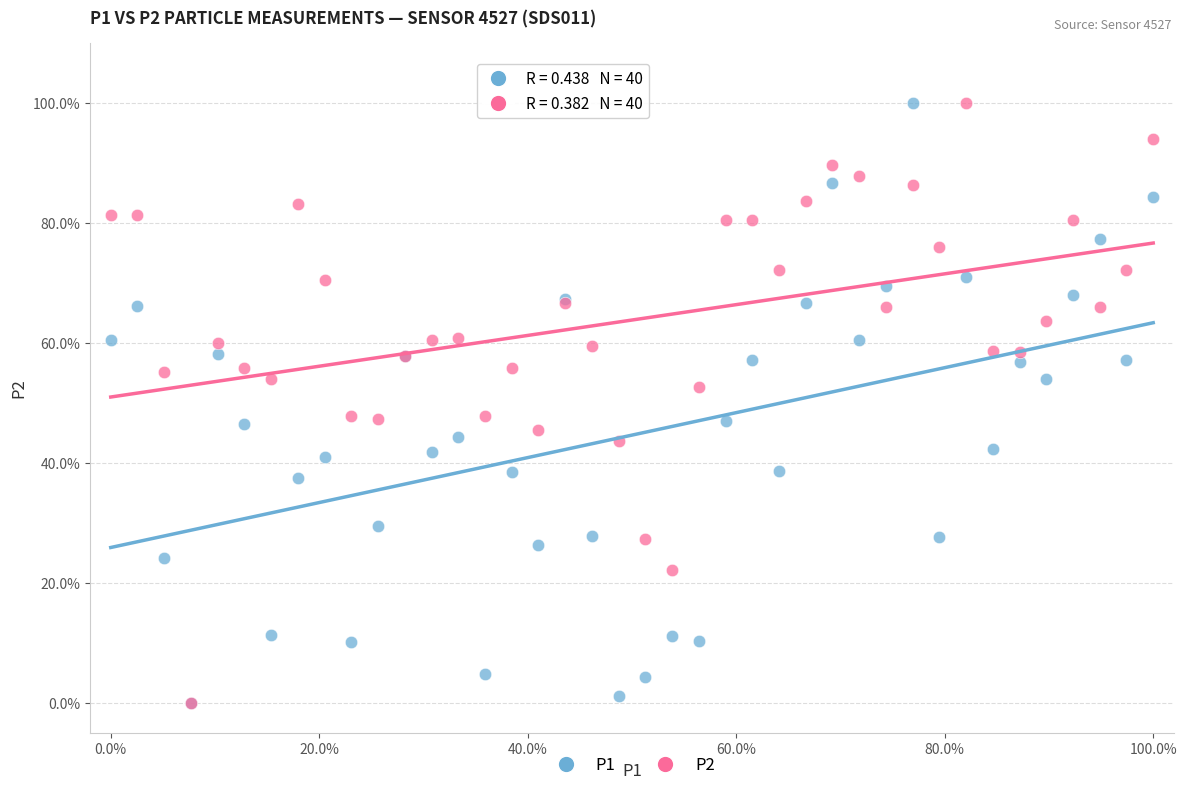

What are all the series names shown in the legend?

P1, P2